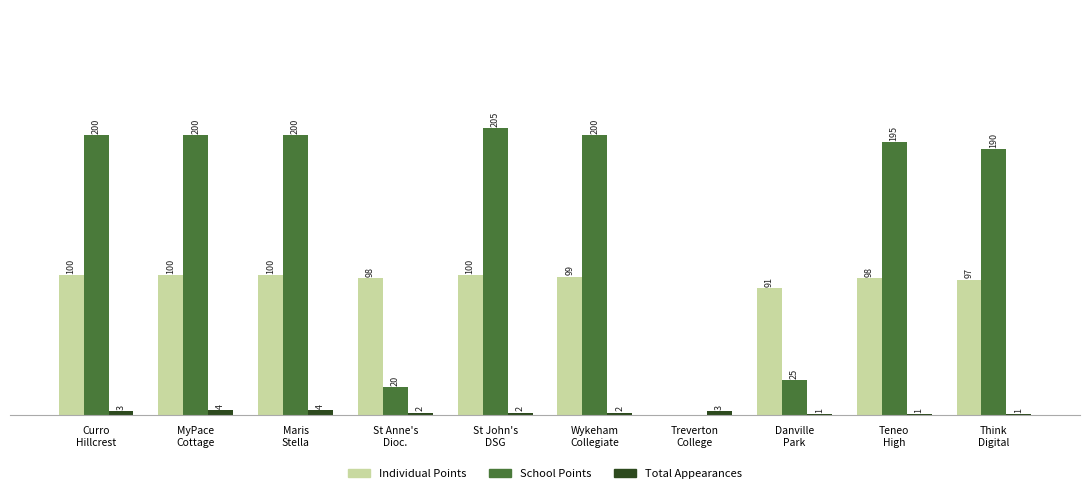

Which series has the largest total across all categories?

School Points